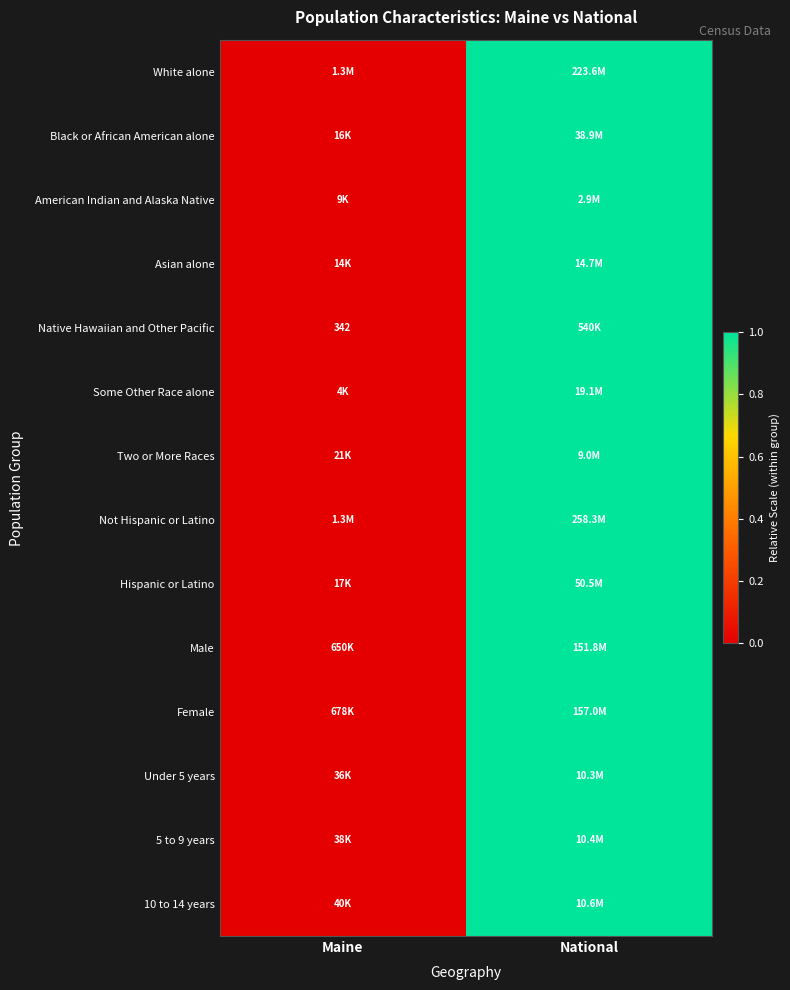

At which category is the sum across all series the highest?

National